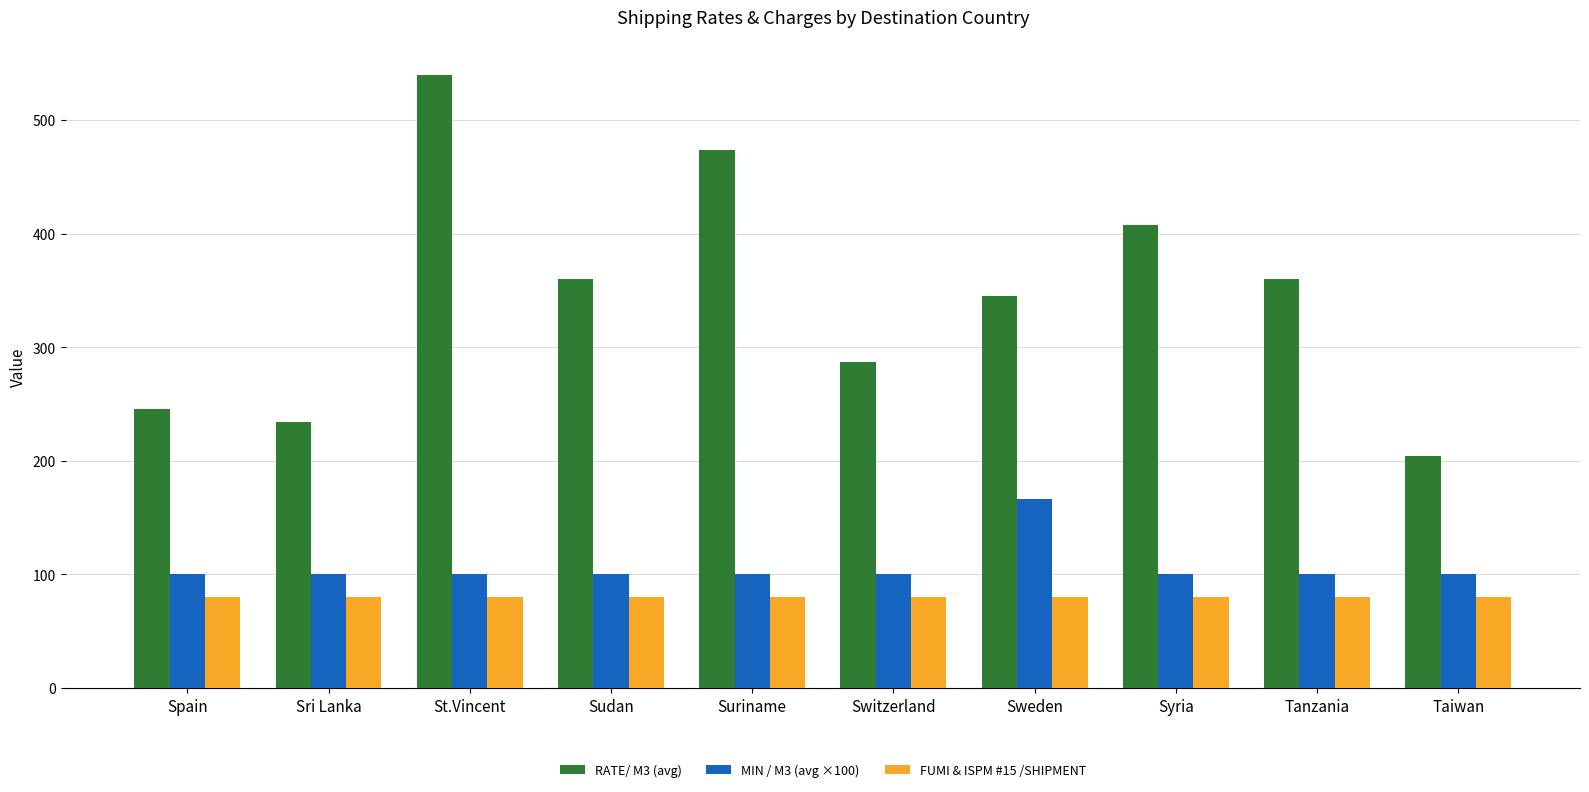

At which label does RATE/ M3 (avg) reach its peak?

St.Vincent